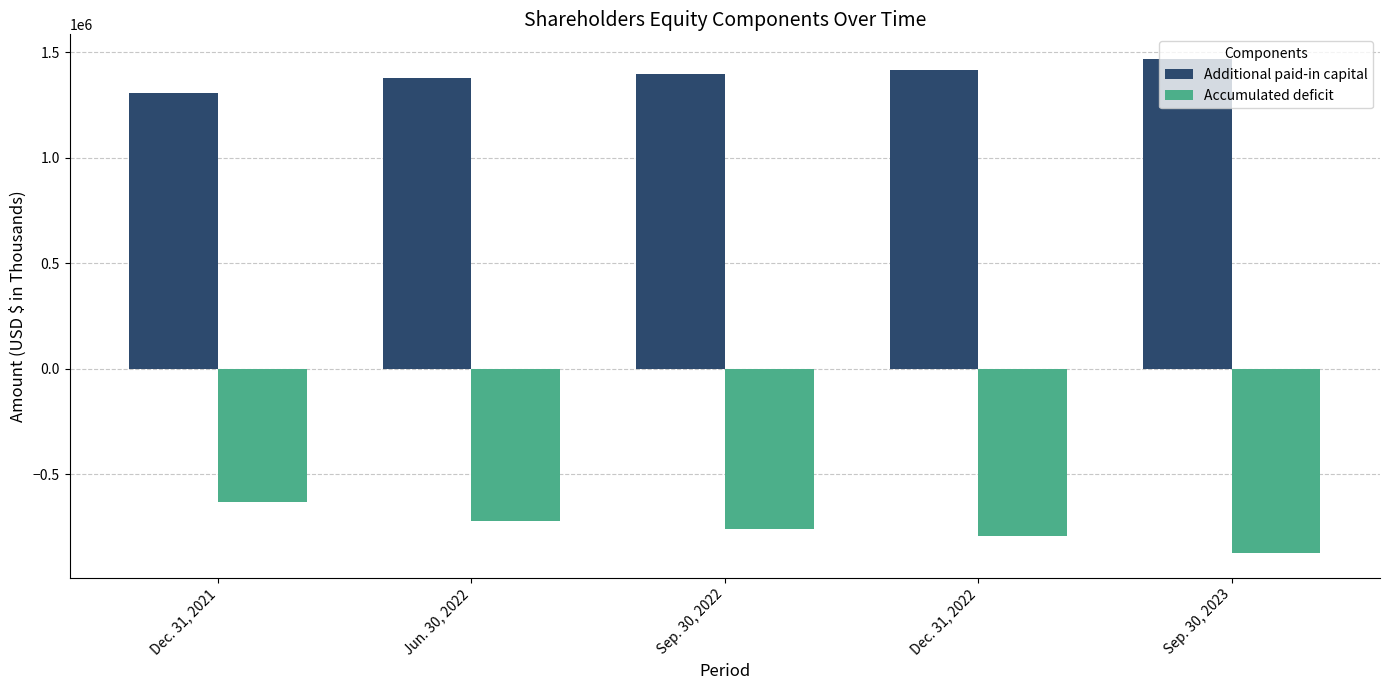

The value of Accumulated deficit at Dec. 31, 2021 is -632099. True or false?

True